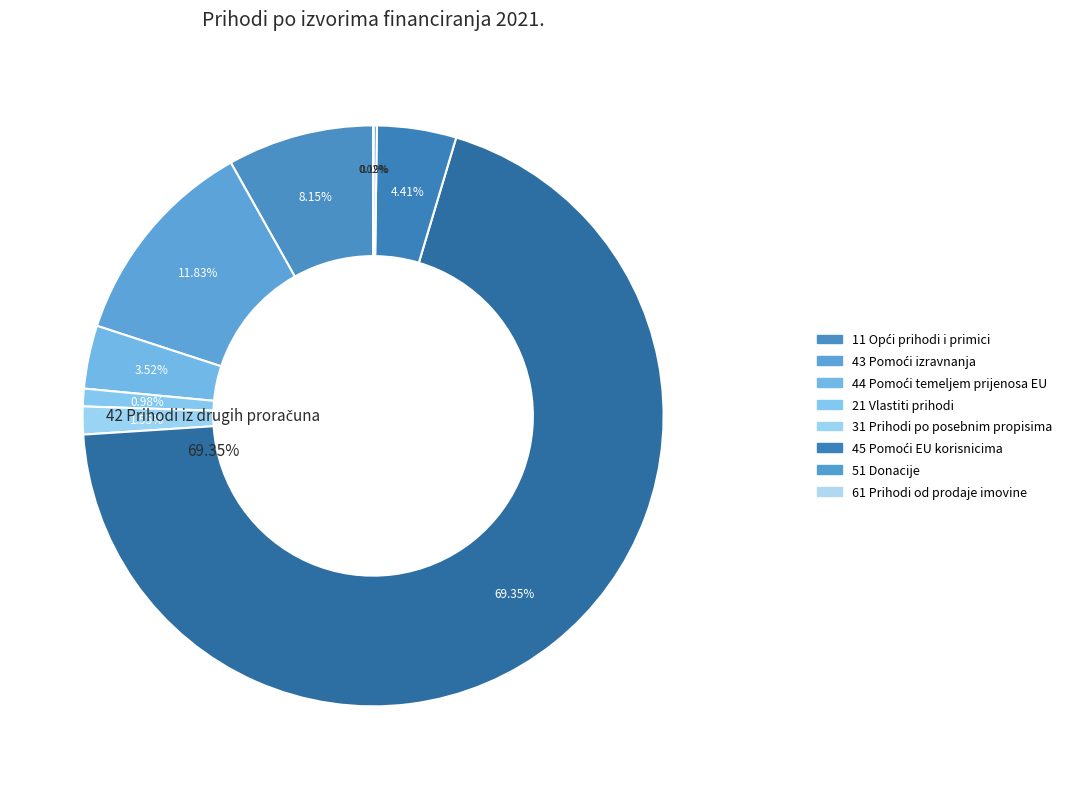

What is the smallest slice in the pie chart?

61 Prihodi od prodaje imovine